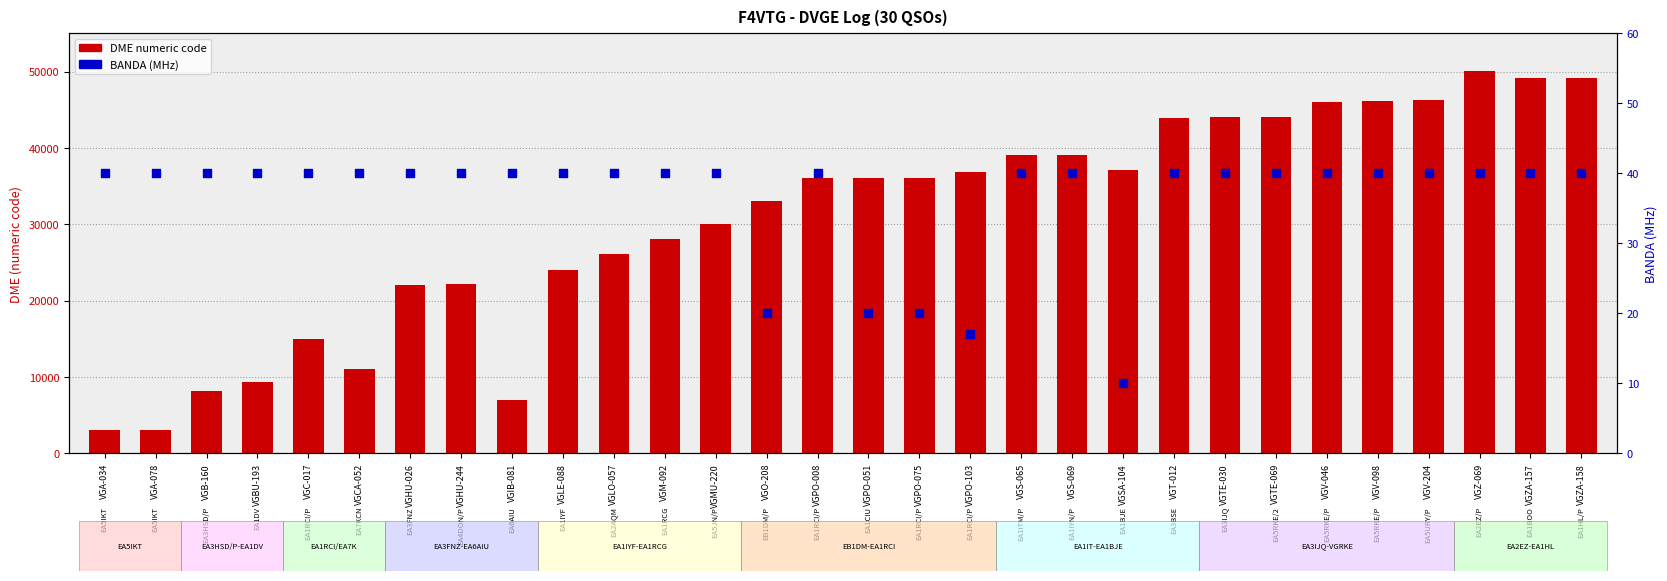

Which series has the largest total across all categories?

DME (numeric)